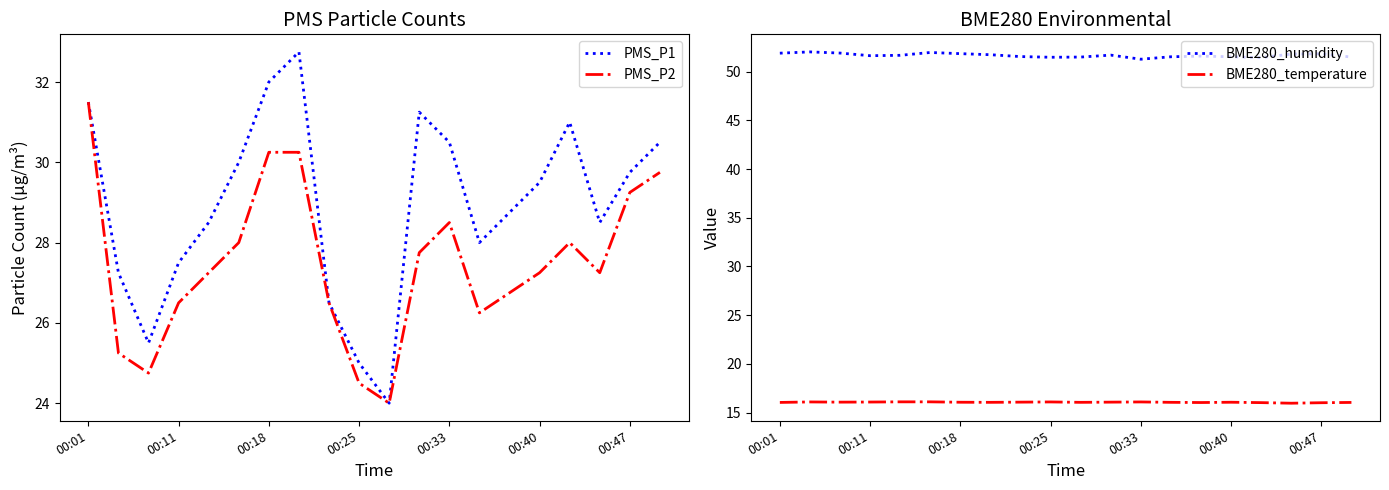

How many data points in BME280_temperature are less than 16?

1